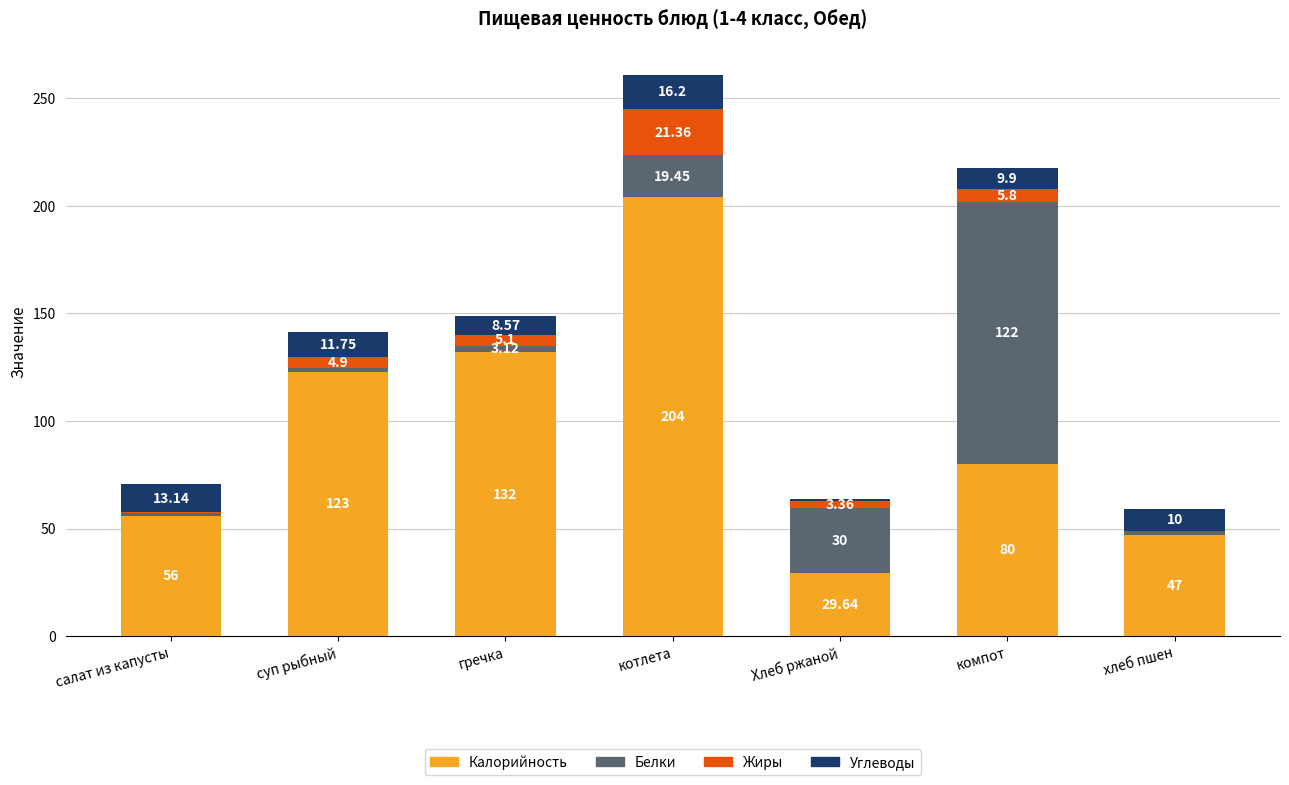

Which category has the highest value in the Калорийность series?

котлета